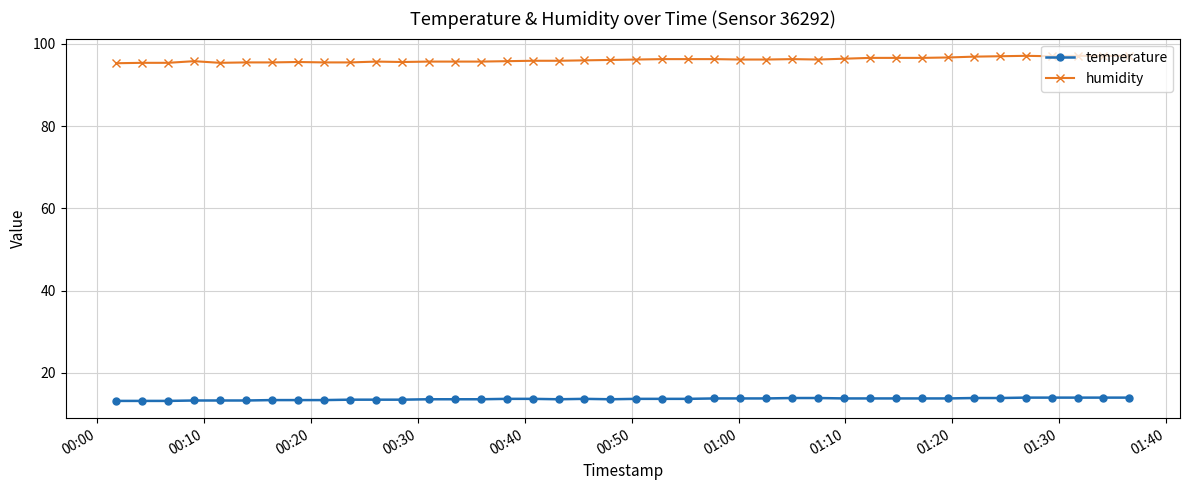

Which series has the largest total across all categories?

humidity